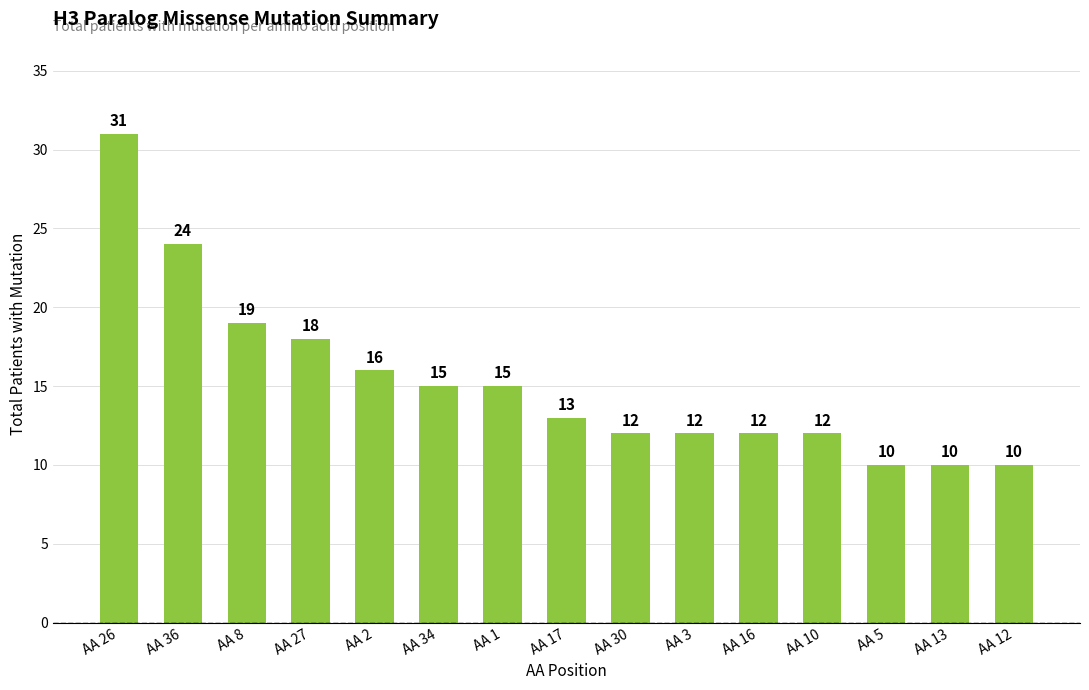

Approximately how many times larger is the value at AA 16 compared to AA 30?

1.0